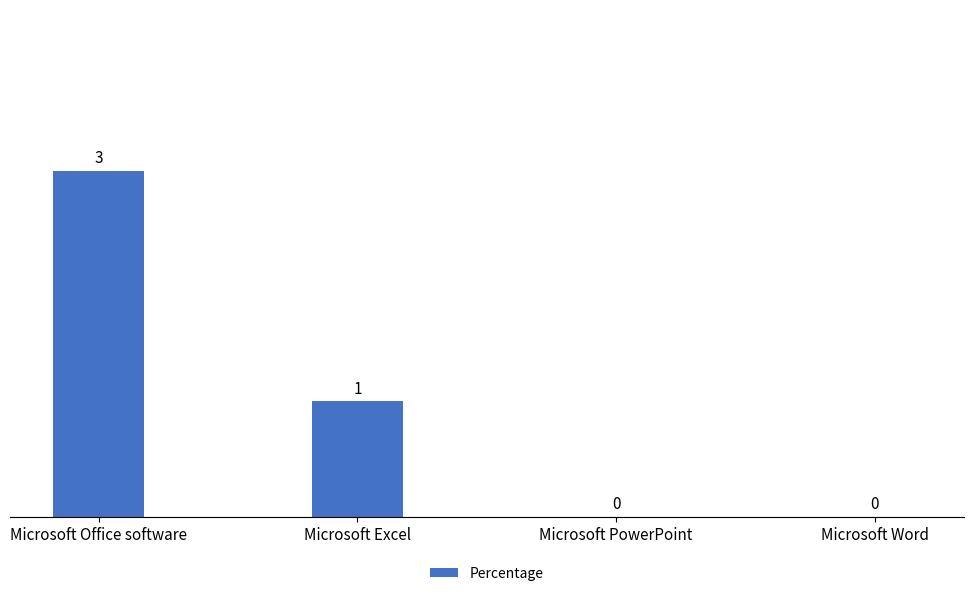

Which category has the highest value across all series?

Microsoft Office software